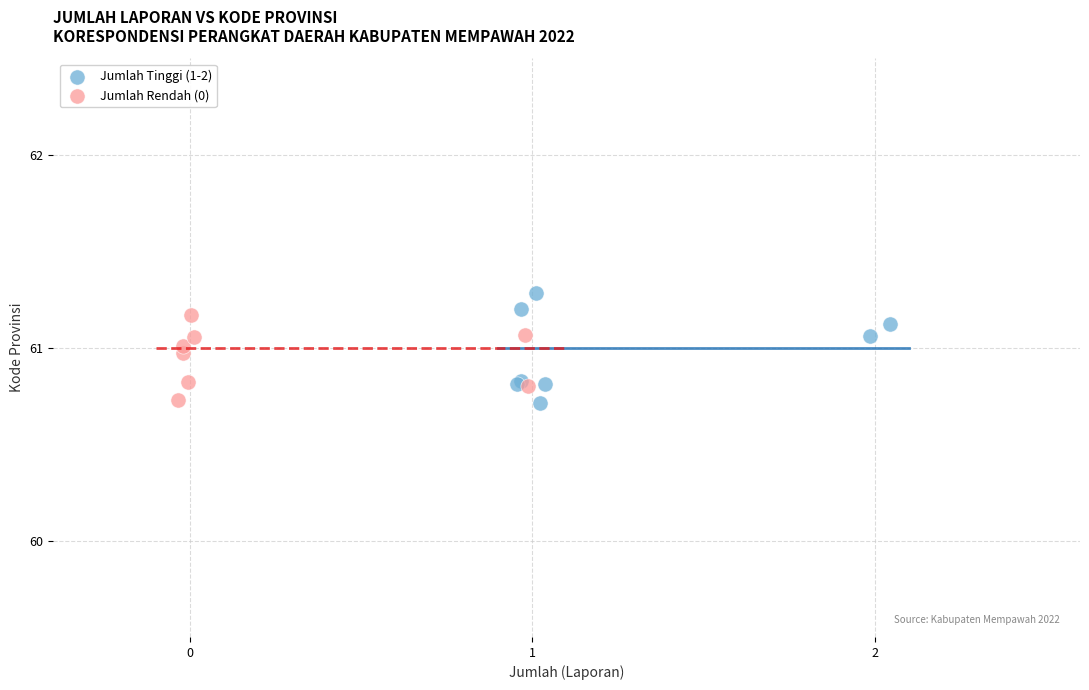

Which series has the largest Y range (max minus min)?

Jumlah Tinggi (1-2)